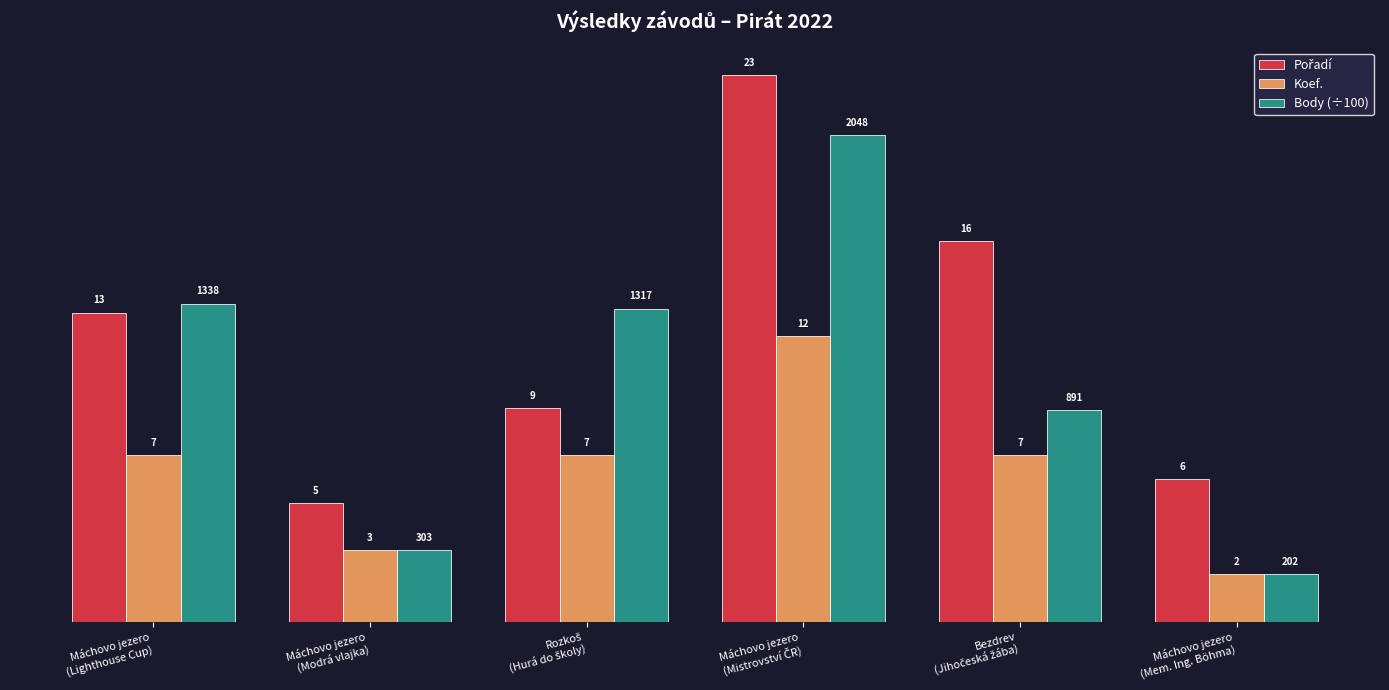

What is the maximum value for Body (÷100)?

20.5